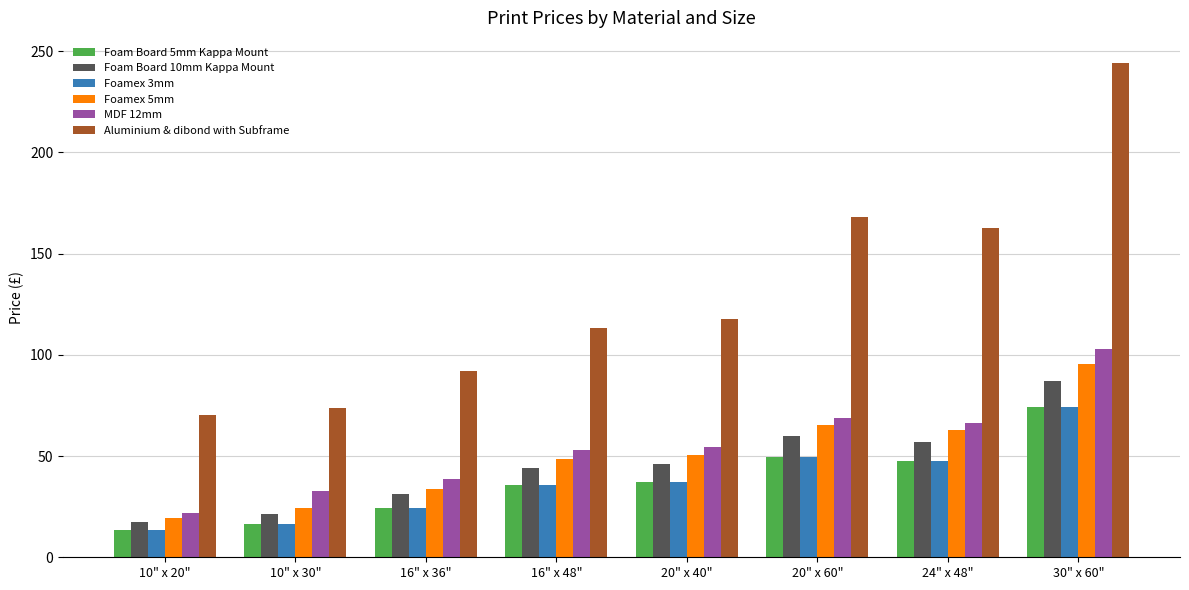

How many categories are shown in the chart?

8